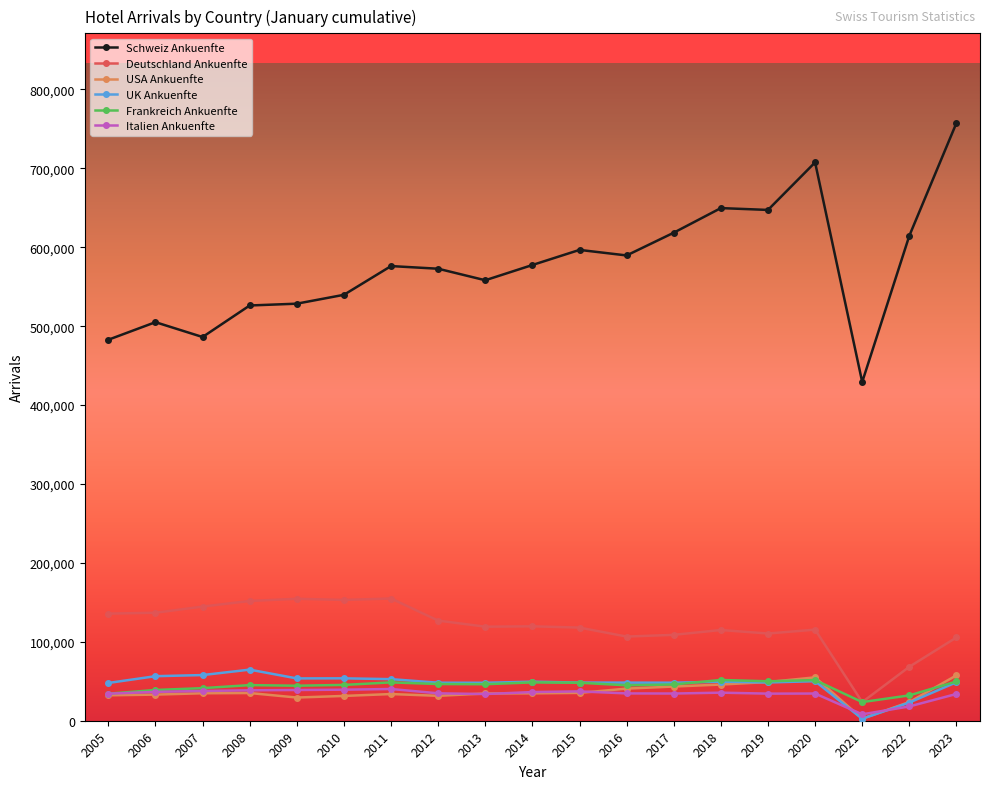

Between 2008 and 2014, which series saw the biggest shift?

Schweiz Ankuenfte